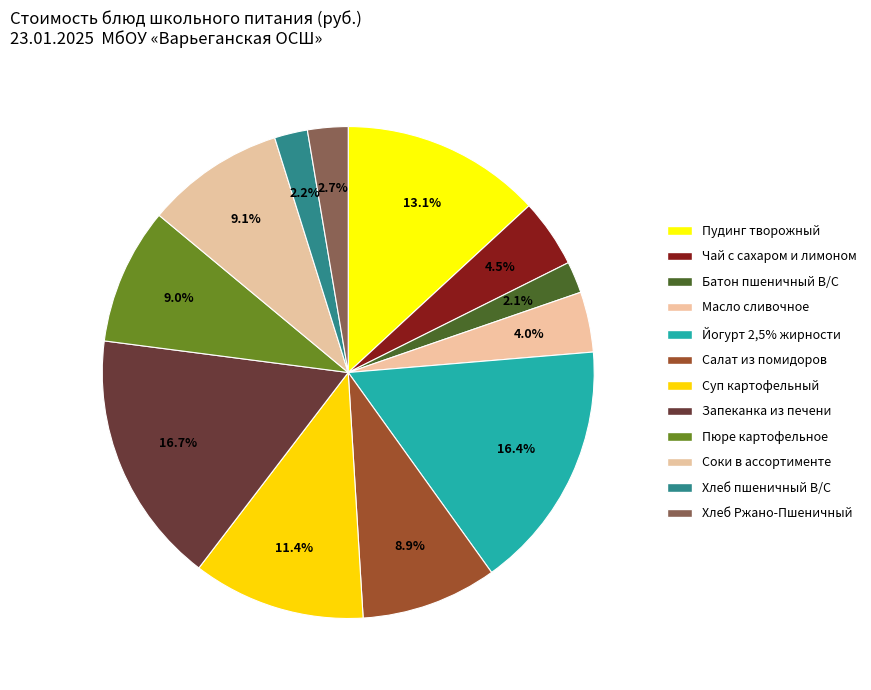

How many slices are in this pie chart?

12